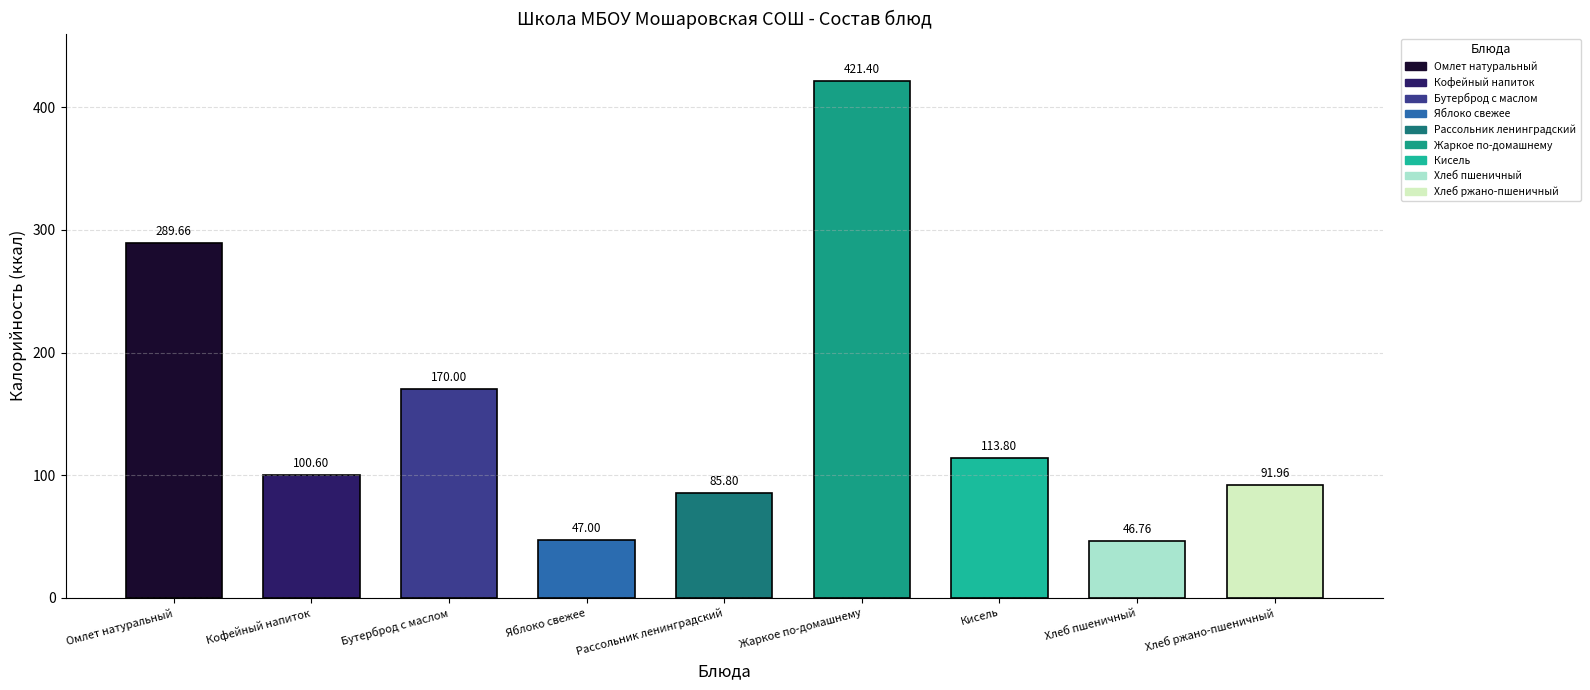

Is it true that the value at Хлеб пшеничный is 32.3?

False